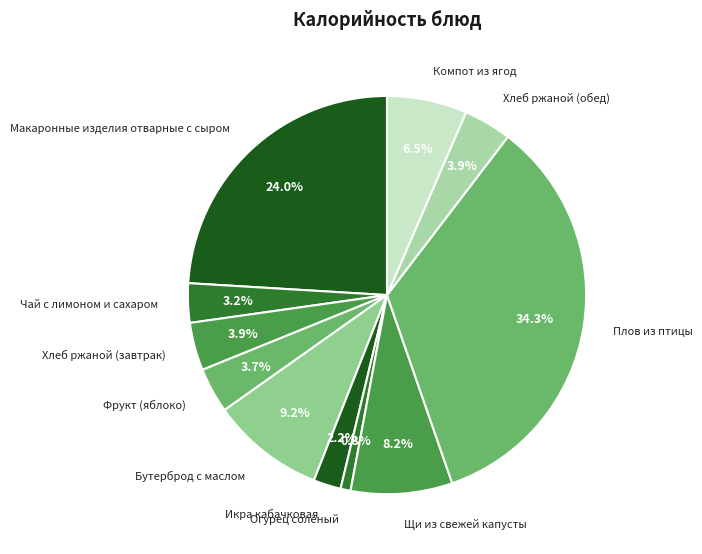

The Огурец солёный slice represents 1% of the pie. True or false?

True